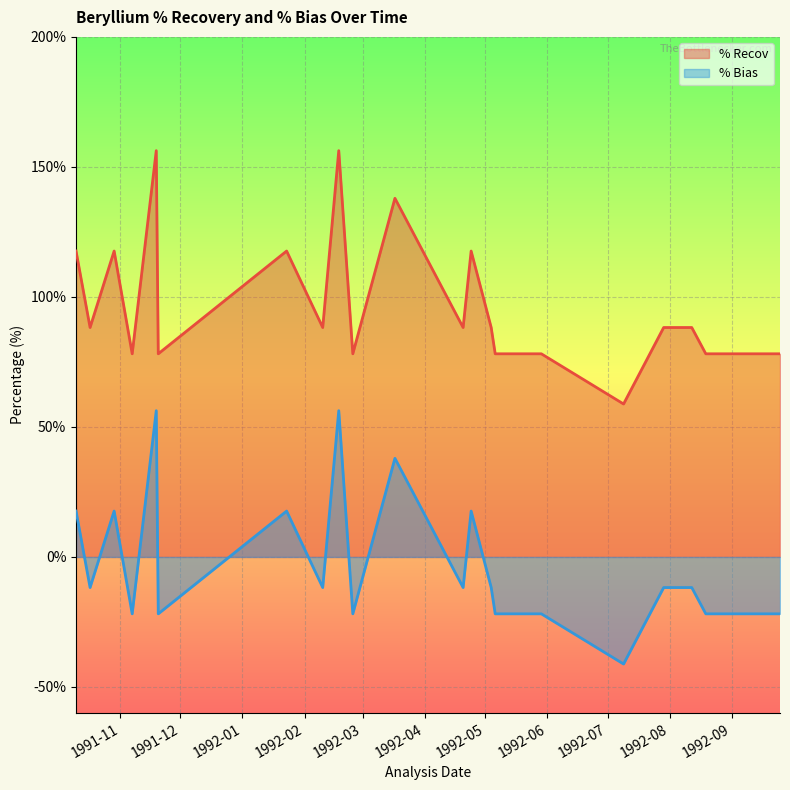

What is the smallest value displayed?

-41.2